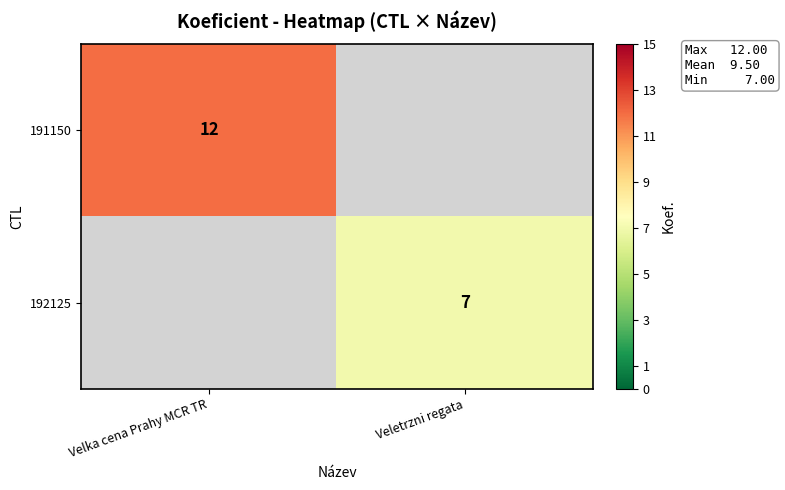

The 191150 series shows 12 at Velka cena Prahy MCR TR. True or false?

True